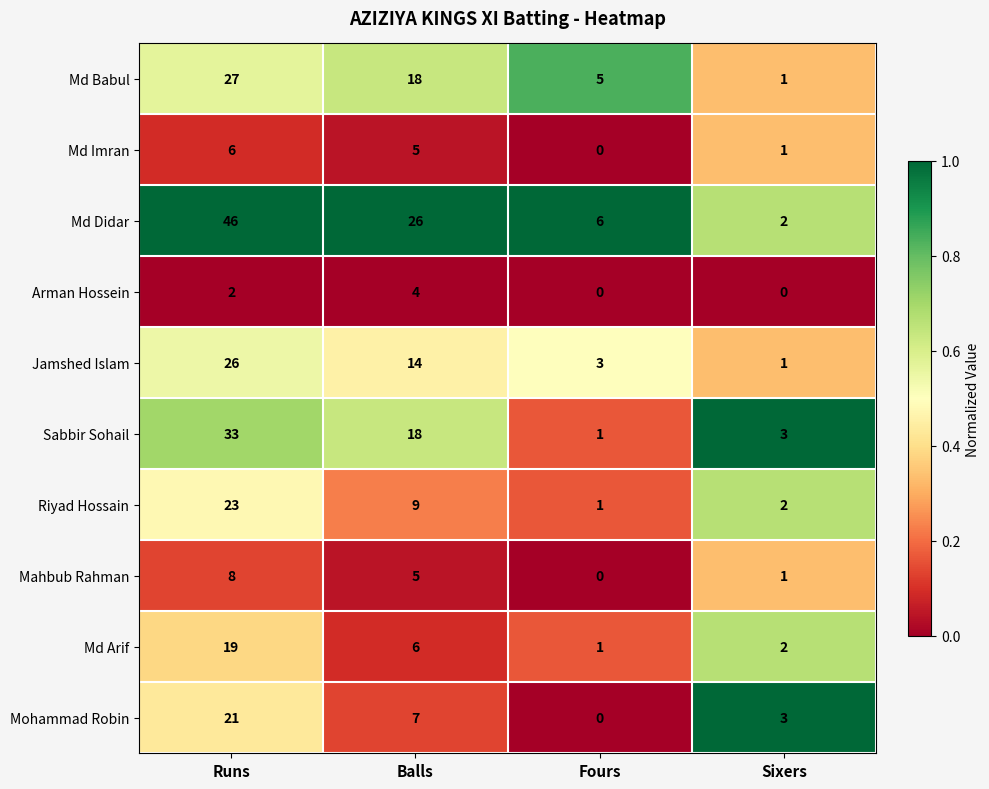

At which category is the sum across all series the highest?

Runs